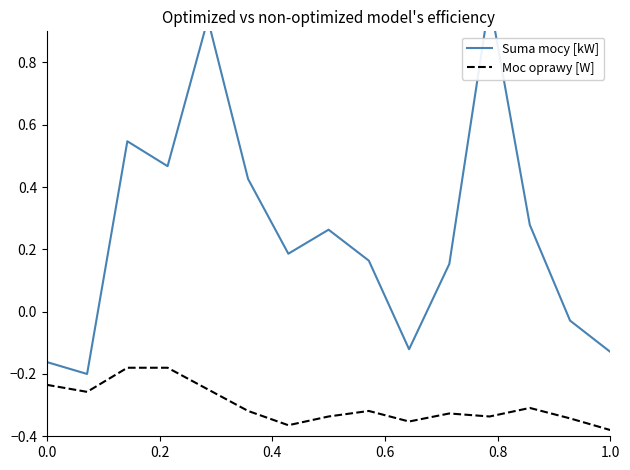

True or false: Moc oprawy [W] and Suma mocy [kW] intersect in this chart.

False